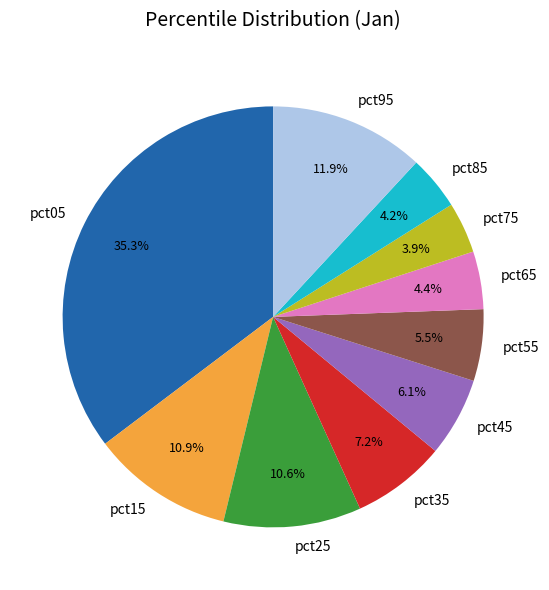

To the nearest percent, what percentage of the pie is pct65?

4%